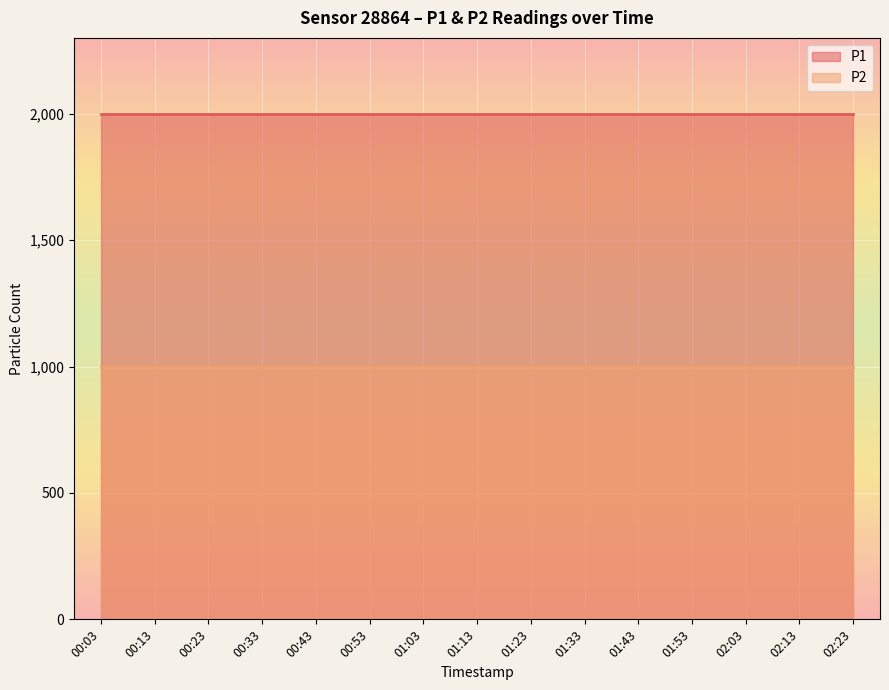

Which series has the largest total across all categories?

P1